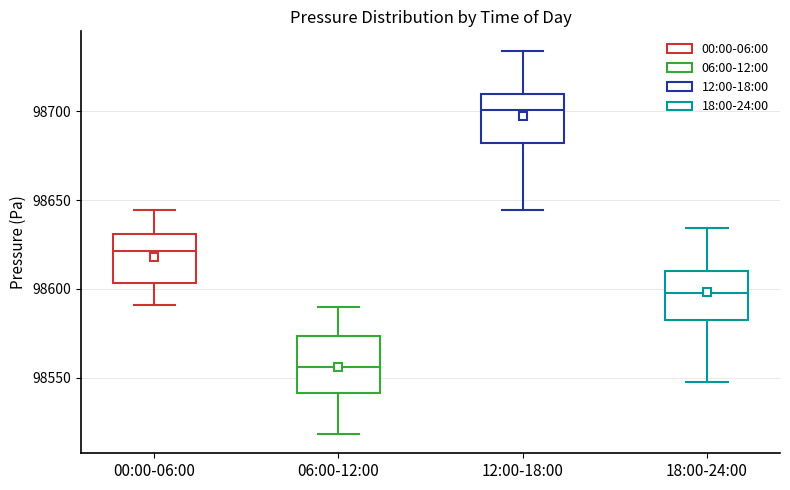

Reading left to right, transcribe this box plot: for each box, give where its median line is, the range the box spans, and where its two whiskers end, as read against the y-axis. The values are not printed on the chart, so give them approximately, as read against the axis.

00:00-06:00: median 98620, box 98605 to 98630, whiskers 98590 to 98645
06:00-12:00: median 98555, box 98540 to 98575, whiskers 98520 to 98590
12:00-18:00: median 98700, box 98680 to 98710, whiskers 98645 to 98735
18:00-24:00: median 98600, box 98580 to 98610, whiskers 98550 to 98635